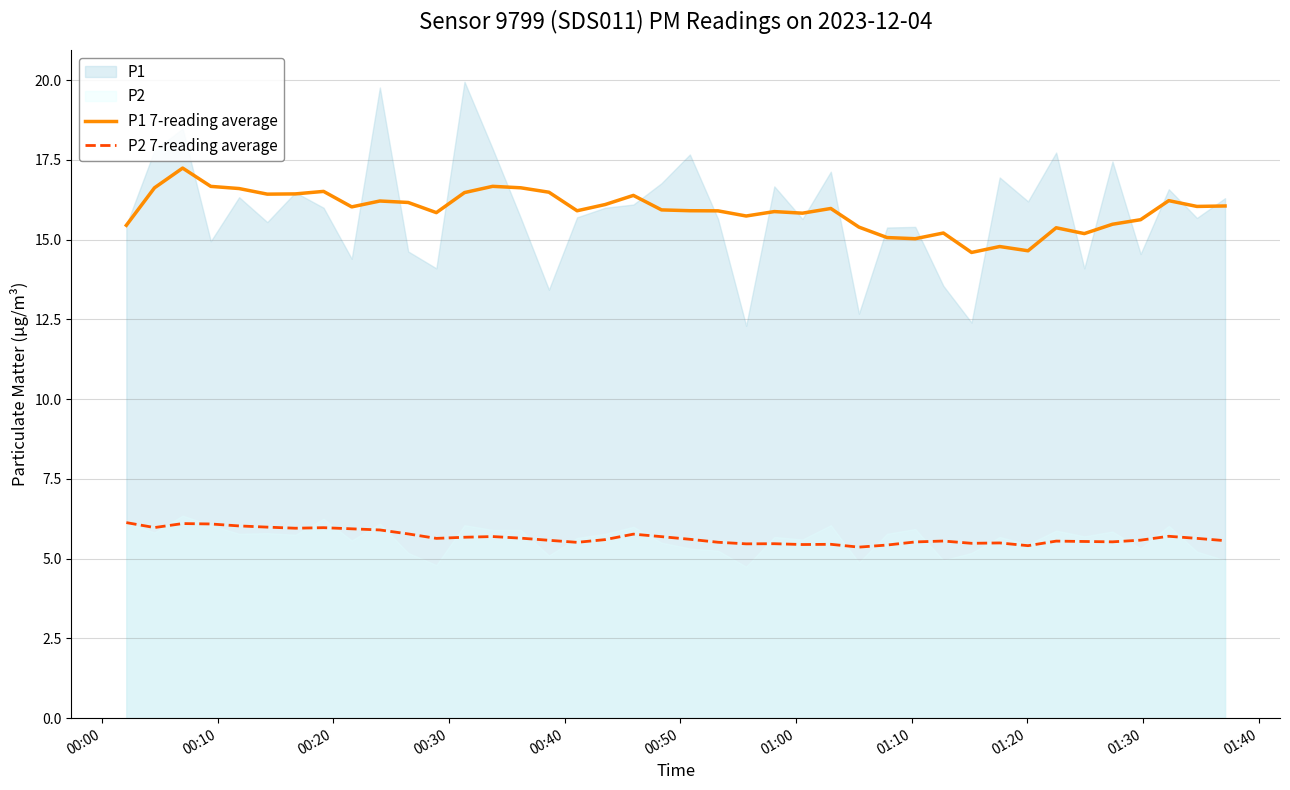

What is the difference between the maximum and minimum values in the P1 7-reading average series?

2.6